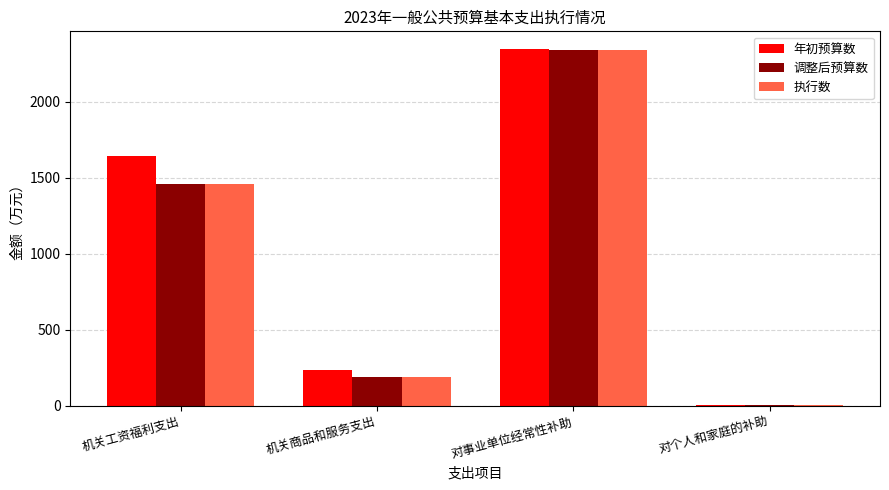

How many groups of bars are there?

4